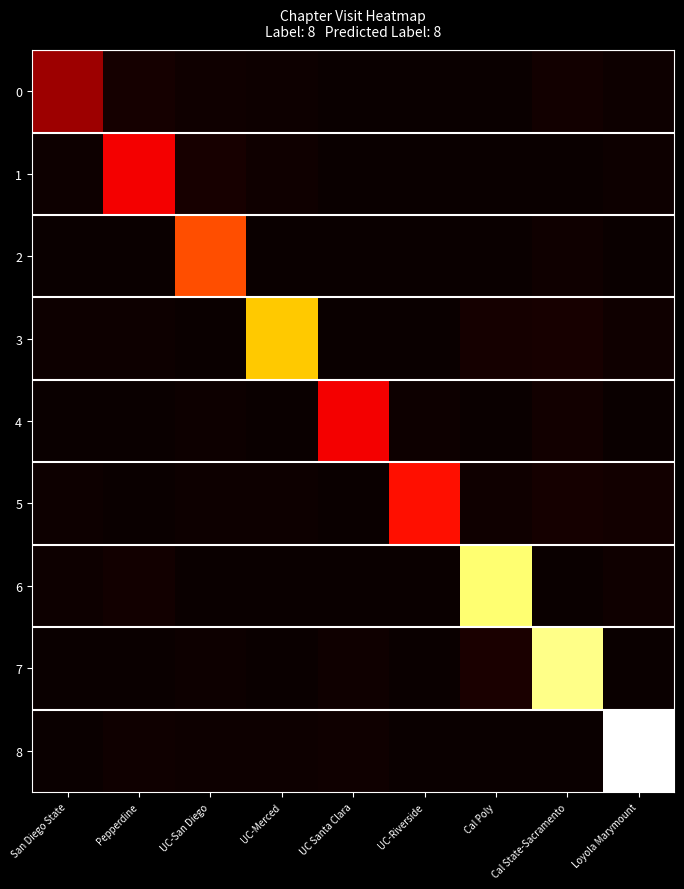

Which label corresponds to the largest value in the chart?

Loyola Marymount